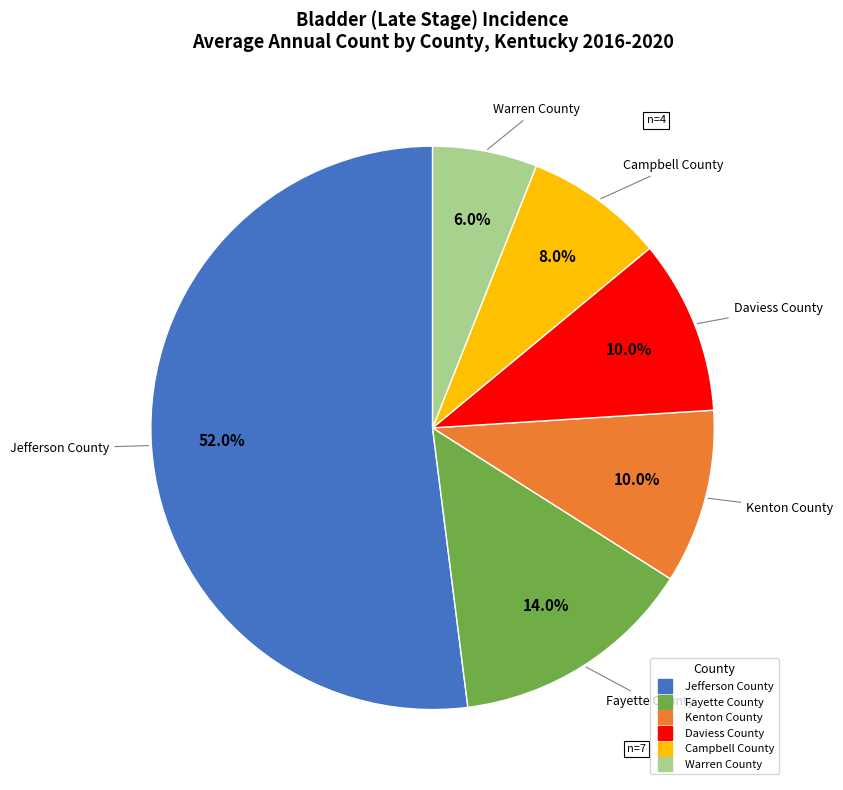

Which has a higher value, Warren County or Fayette County?

Fayette County